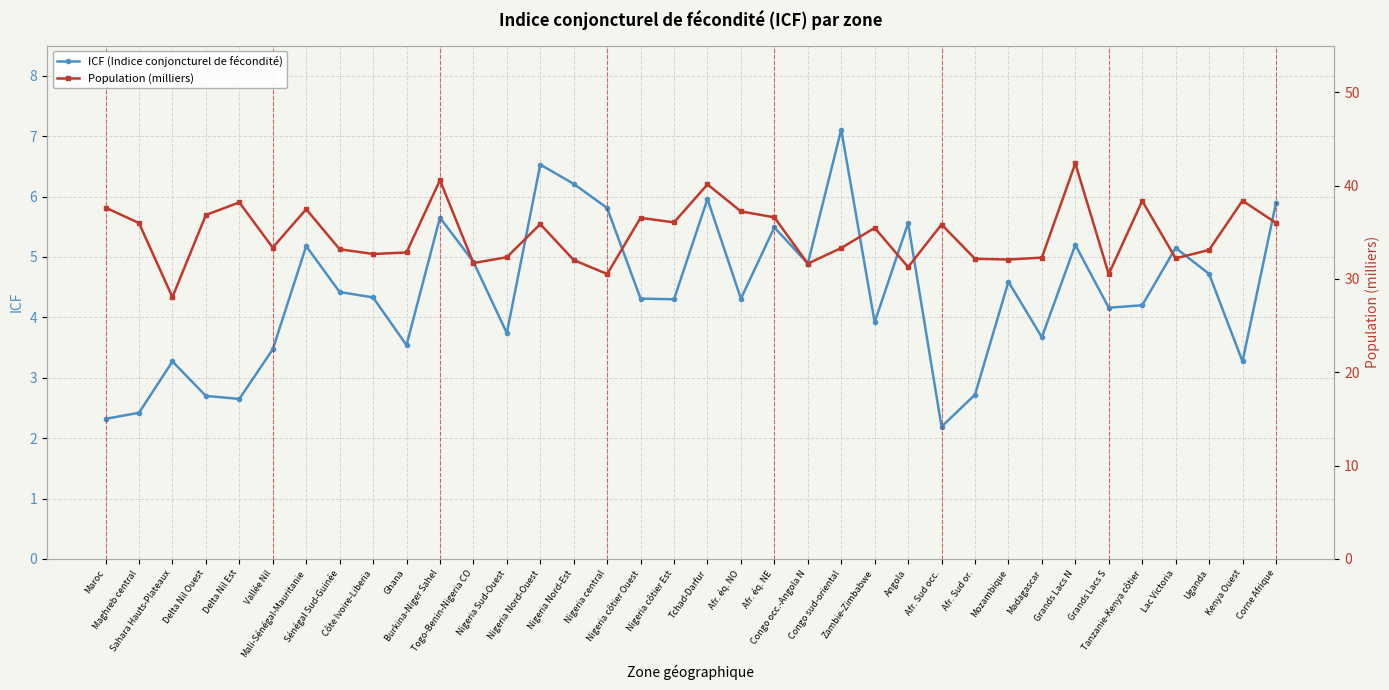

What is the difference between the maximum and second lowest values in the Population (milliers) series?

11.9